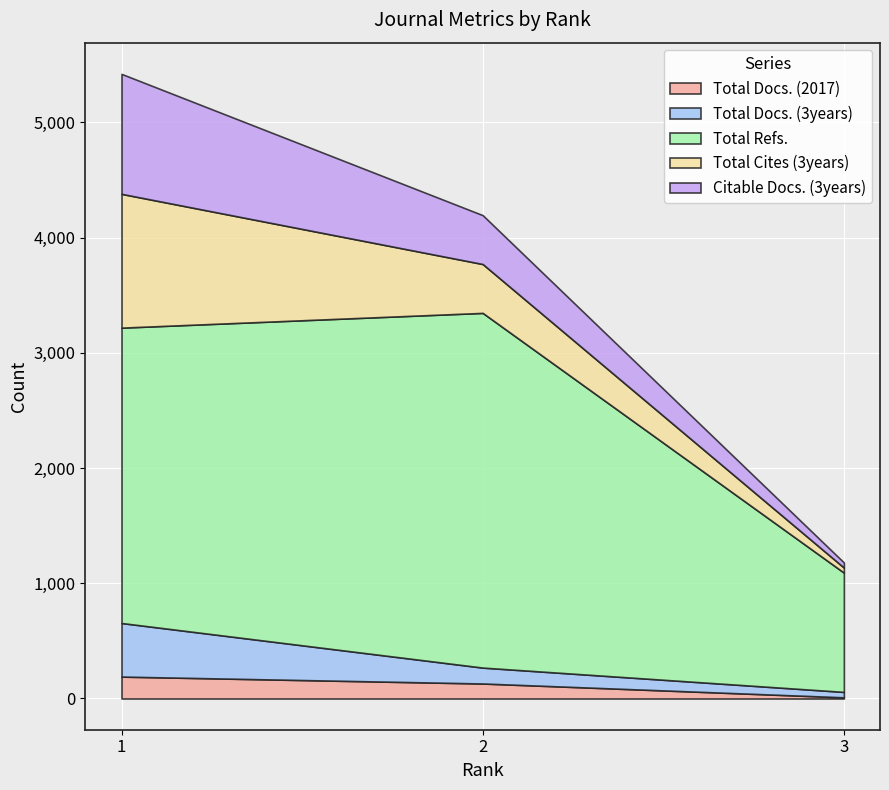

What is the value of the Total Docs. (2017) point at the 3rd from the left?

10